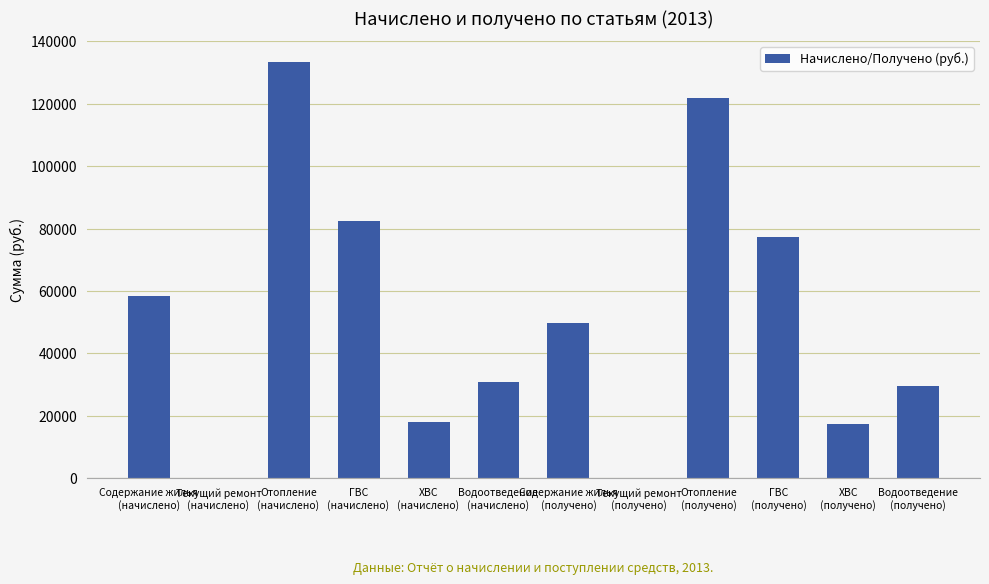

What is the sum of all values?

618251.8